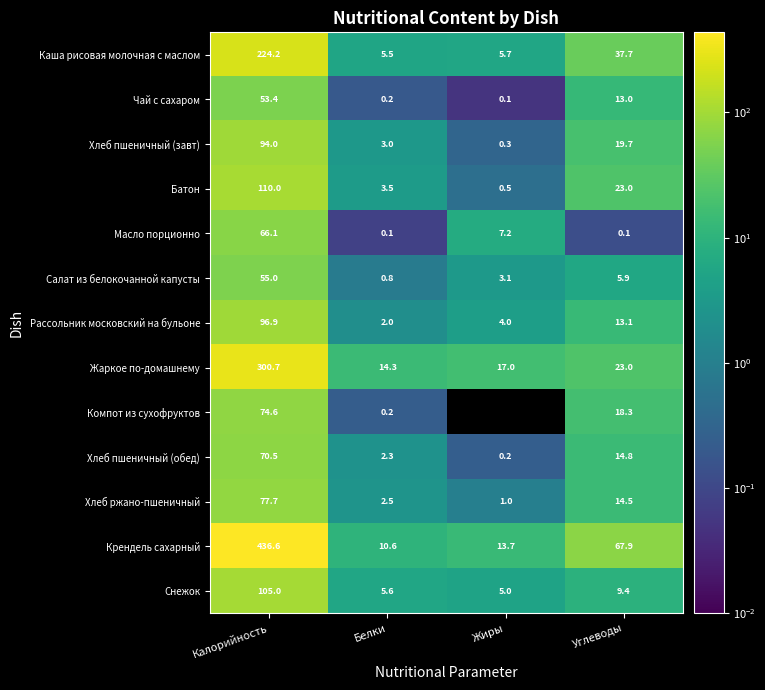

At how many categories does at least one series exceed 256?

1